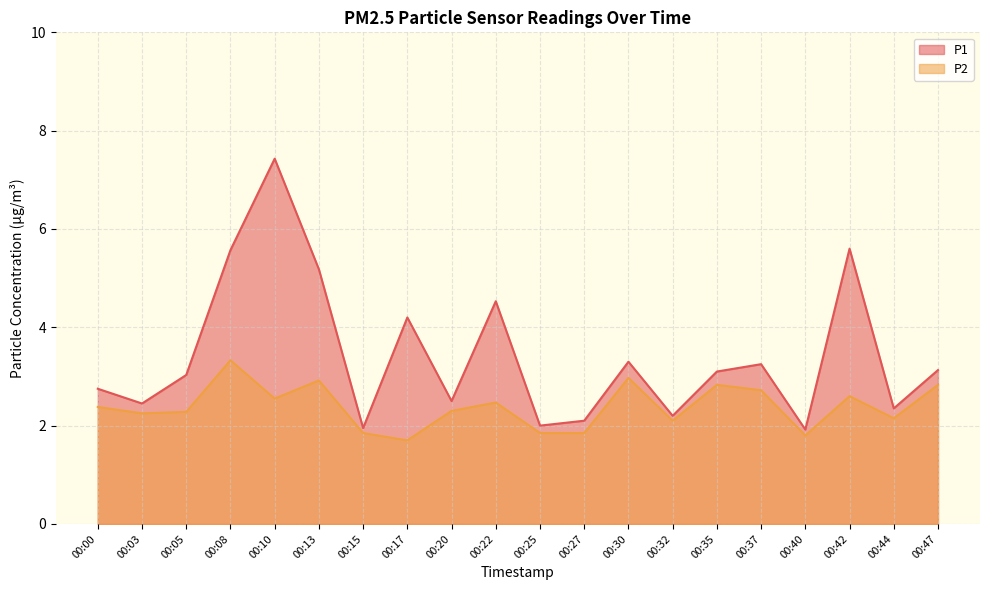

Rank the series by their average value, from lowest to highest.

P2, P1